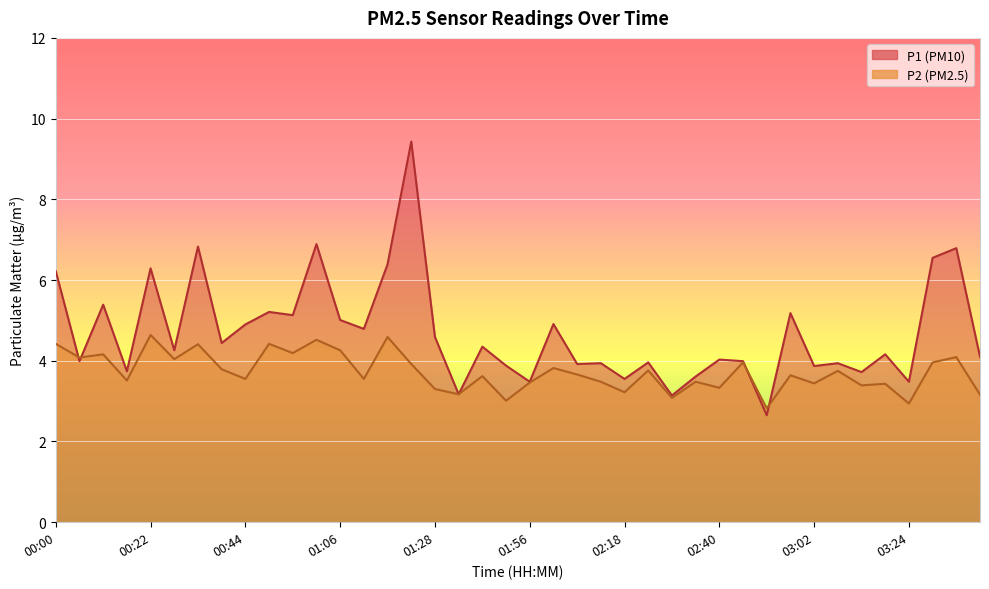

What is the label of the 16th point from the right?

02:18